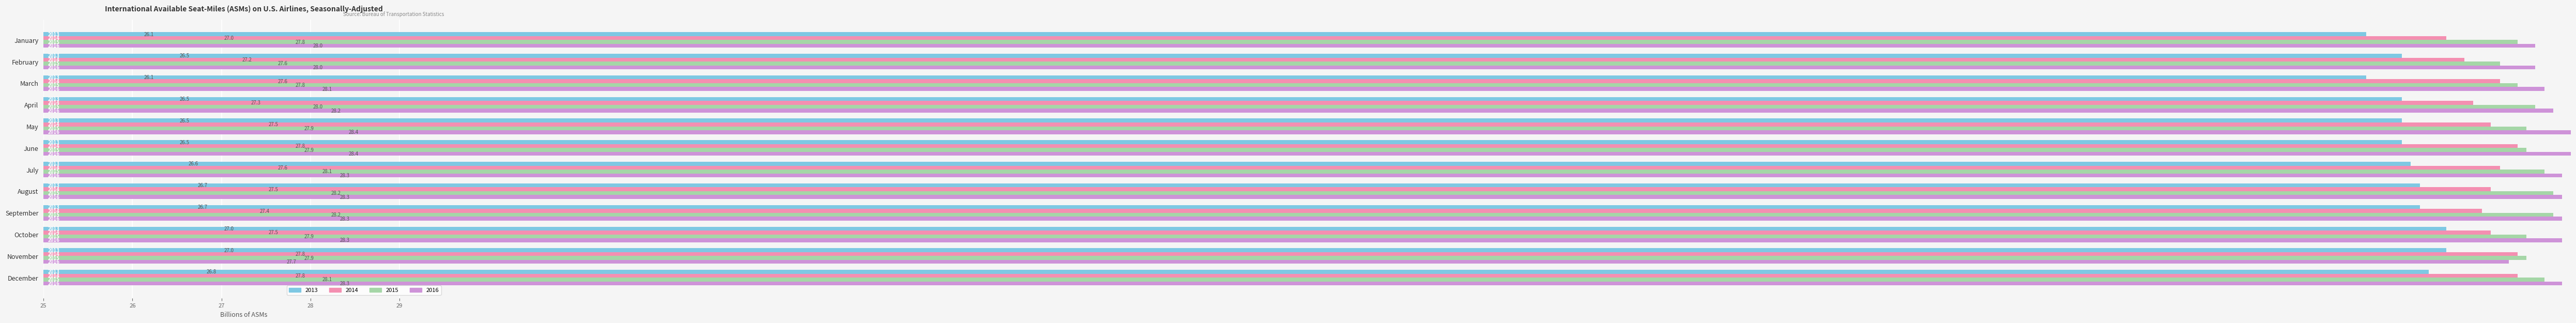

Which has a higher value, September or June?

September